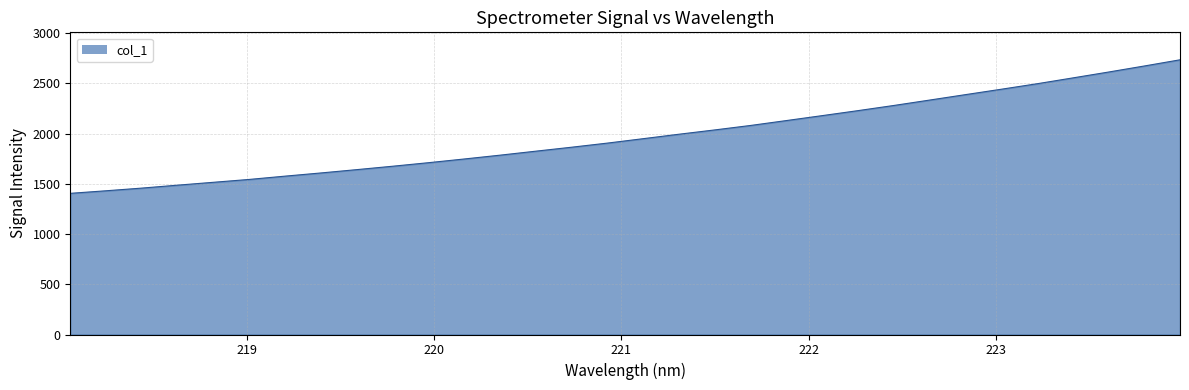

What is the difference between the maximum and minimum values?

1329.2